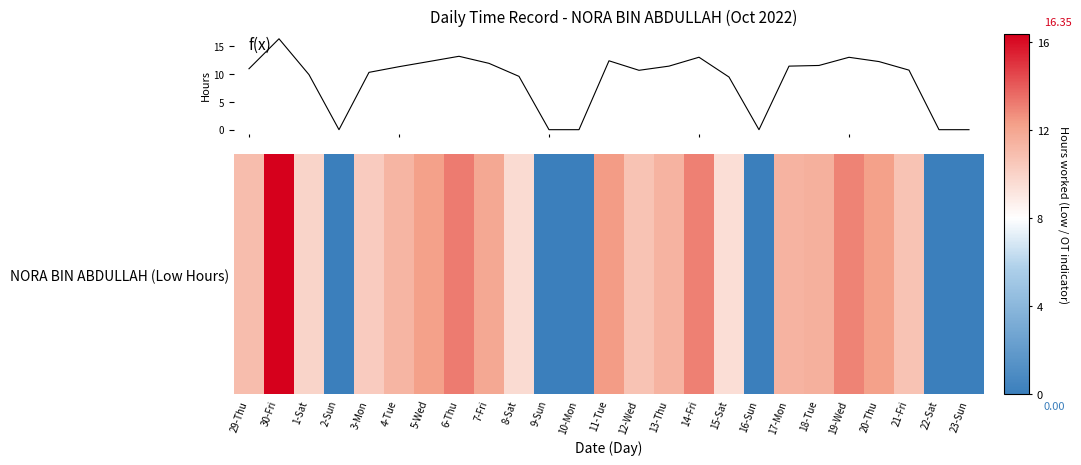

What is the greatest value displayed?

16.4